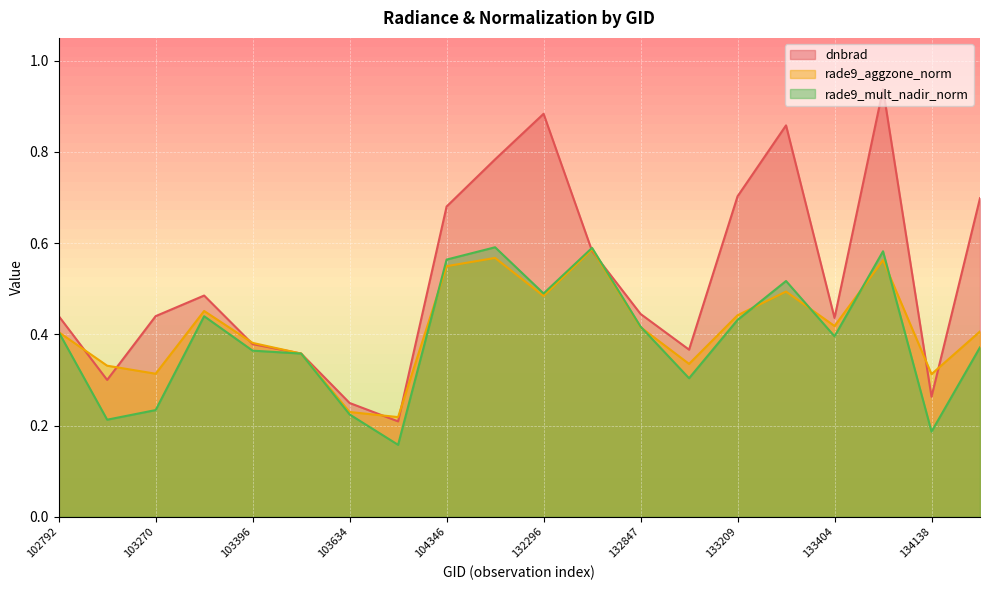

Reading left to right, extract all data points from this chart.

dnbrad: 102792=0.4	103160=0.3	103270=0.4	103278=0.5	103396=0.4	103515=0.4	103634=0.2	103752=0.2	104346=0.7	132123=0.8	132296=0.9	132669=0.6	132847=0.4	133027=0.4	133209=0.7	133392=0.9	133404=0.4	134124=0.9	134138=0.3	134308=0.7
rade9_aggzone_norm: 102792=0.4	103160=0.3	103270=0.3	103278=0.5	103396=0.4	103515=0.4	103634=0.2	103752=0.2	104346=0.5	132123=0.6	132296=0.5	132669=0.6	132847=0.4	133027=0.3	133209=0.4	133392=0.5	133404=0.4	134124=0.6	134138=0.3	134308=0.4
rade9_mult_nadir_norm: 102792=0.4	103160=0.2	103270=0.2	103278=0.4	103396=0.4	103515=0.4	103634=0.2	103752=0.2	104346=0.6	132123=0.6	132296=0.5	132669=0.6	132847=0.4	133027=0.3	133209=0.4	133392=0.5	133404=0.4	134124=0.6	134138=0.2	134308=0.4